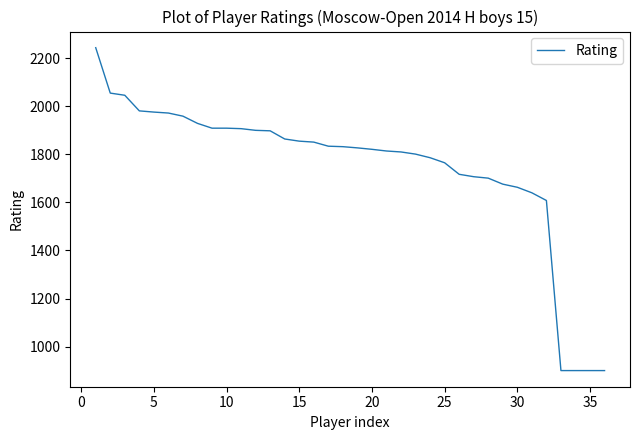

What is the smallest value displayed?

900